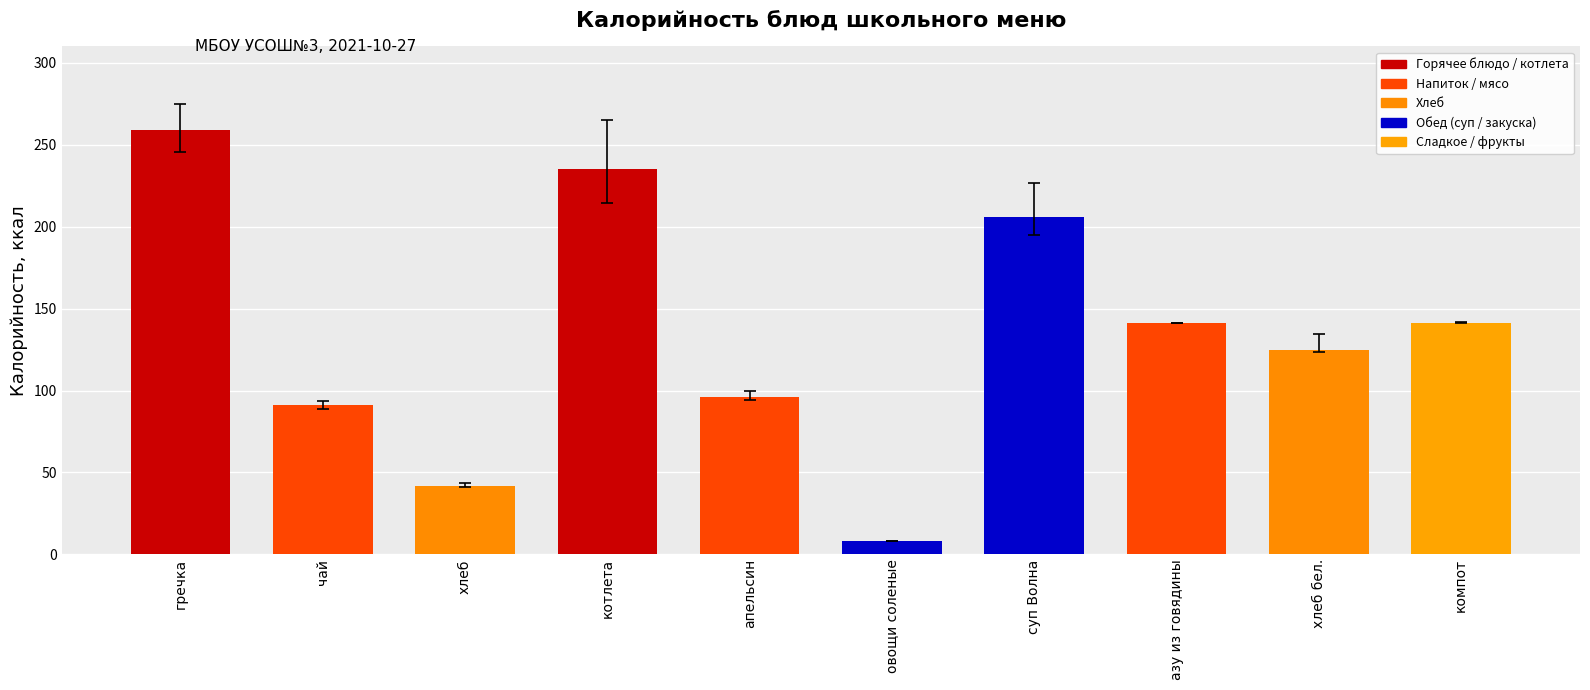

How many bars are there in total?

10